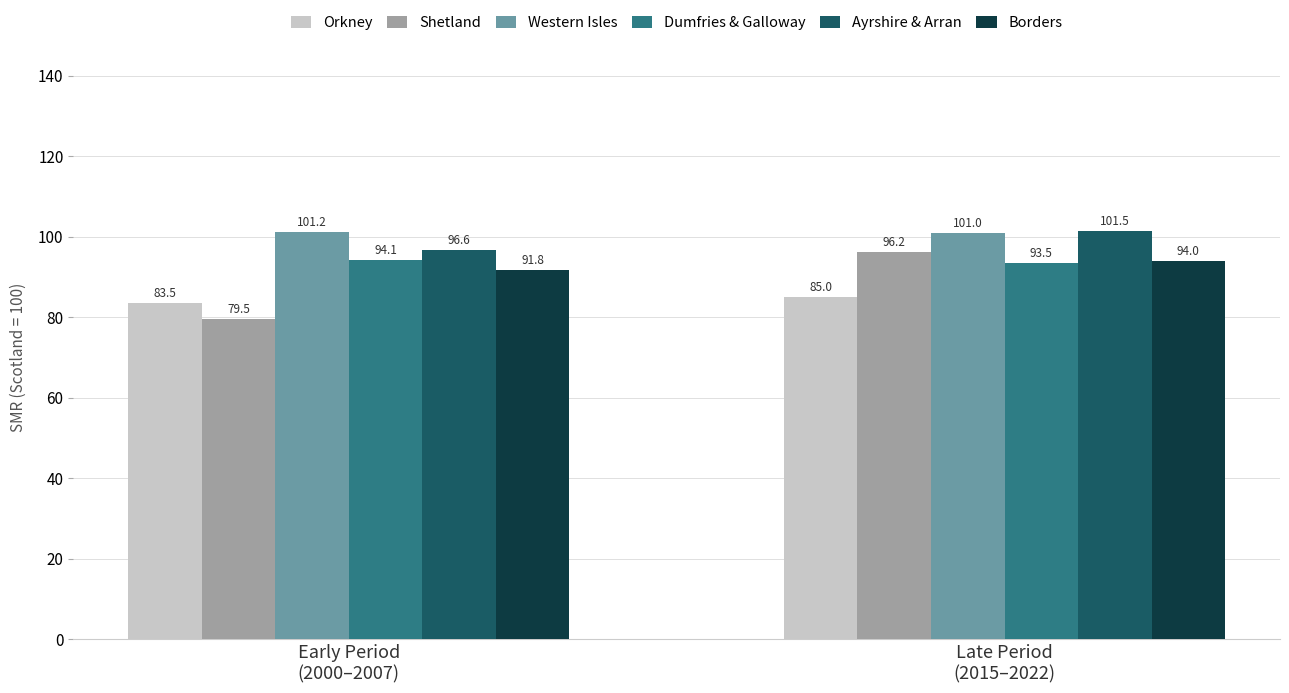

What is the label of the 2nd bar from the right?

Early Period
(2000–2007)